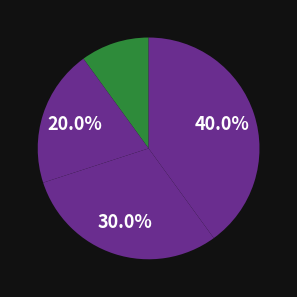

How many segments does this pie chart have?

4